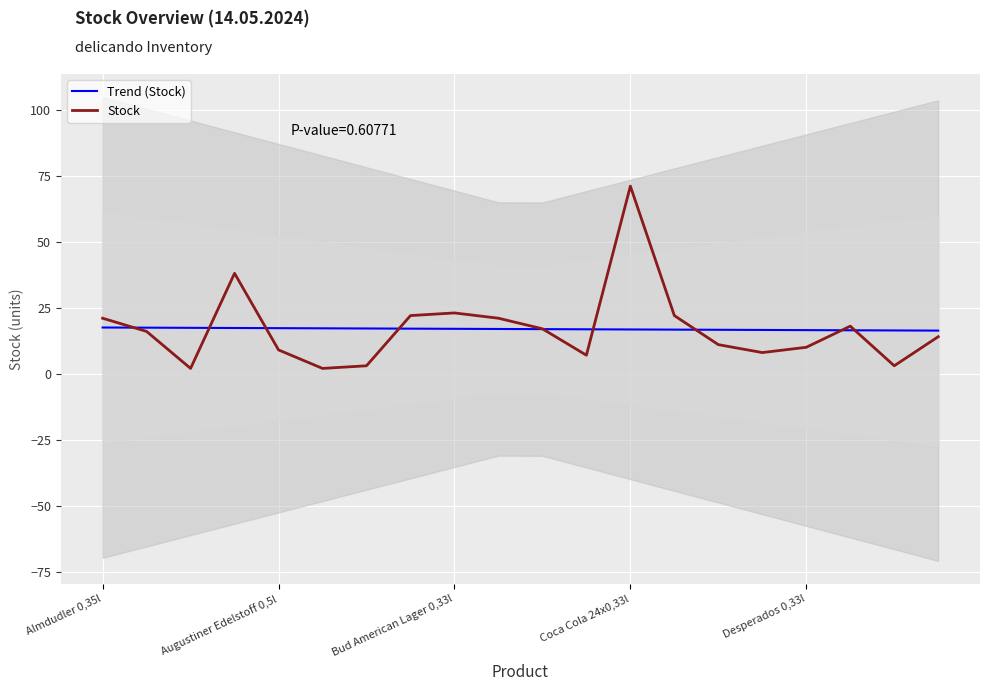

Between Almdudler 0,35l and 6, which is larger?

Almdudler 0,35l